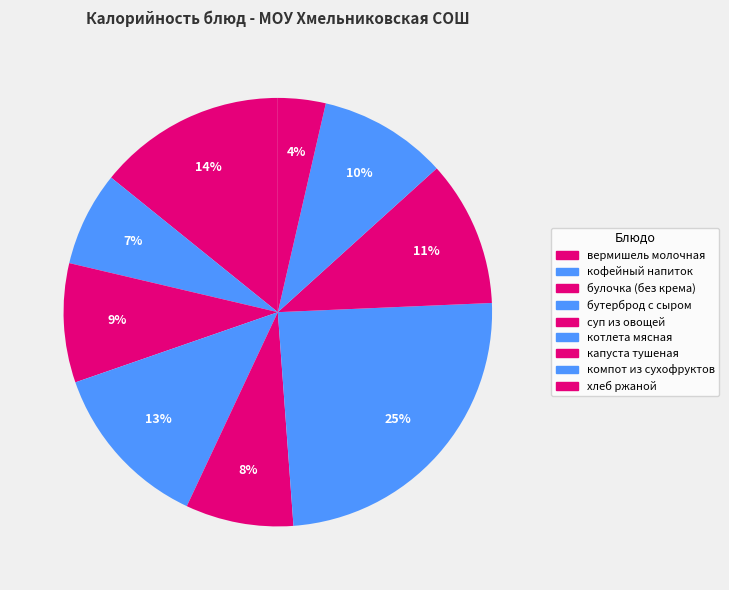

To the nearest percent, what is the average slice percentage?

11%